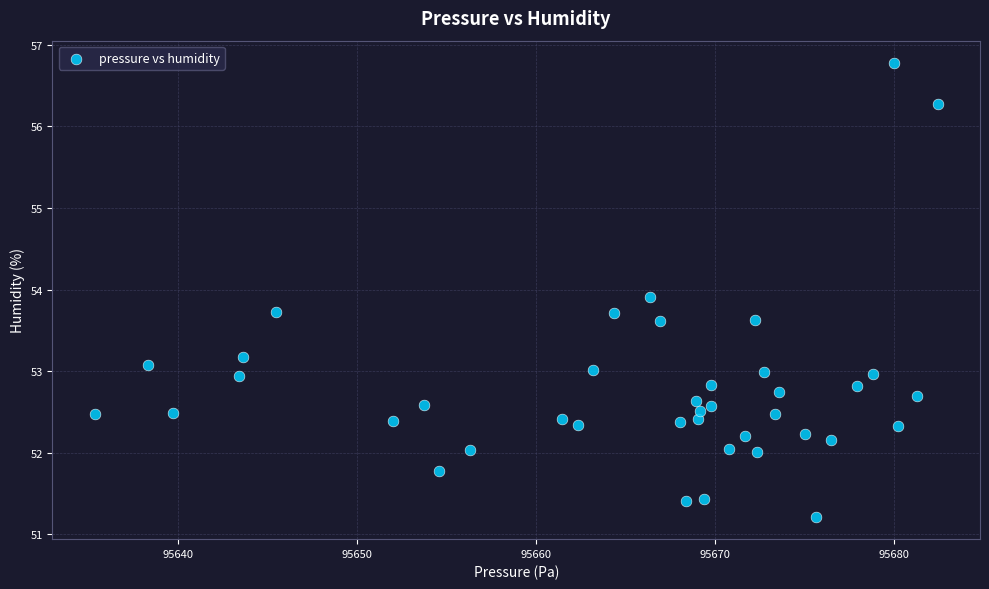

What is the range of X values (max minus min)?

47.2